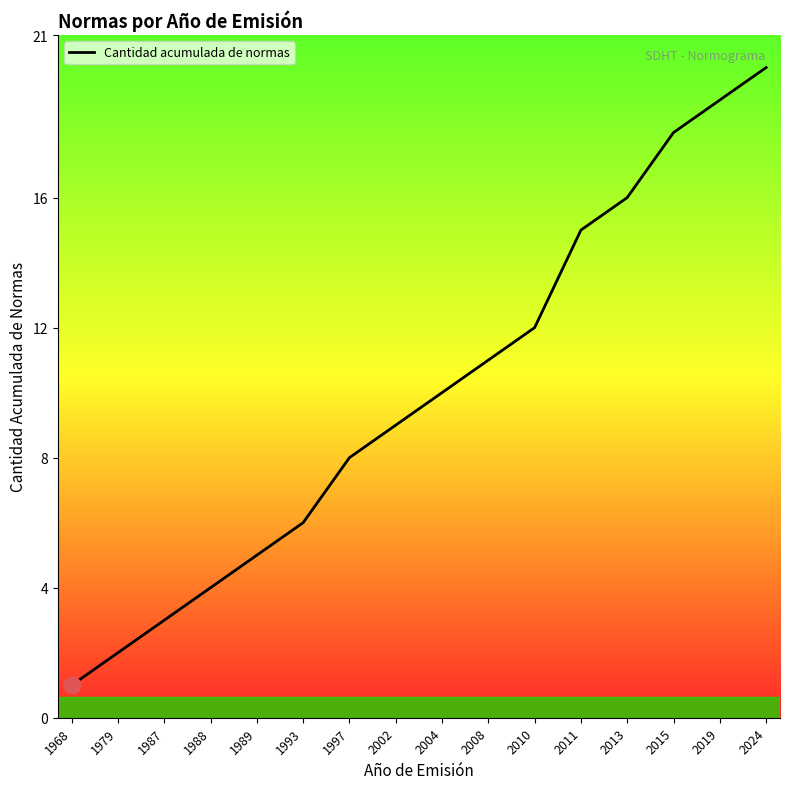

What is the difference between the values at 2015 and 1997?

10